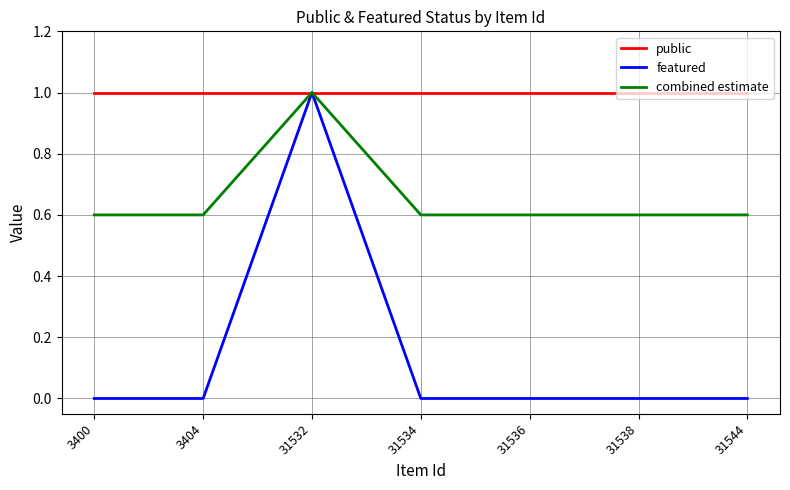

What are all the series names shown in the legend?

public, featured, combined estimate